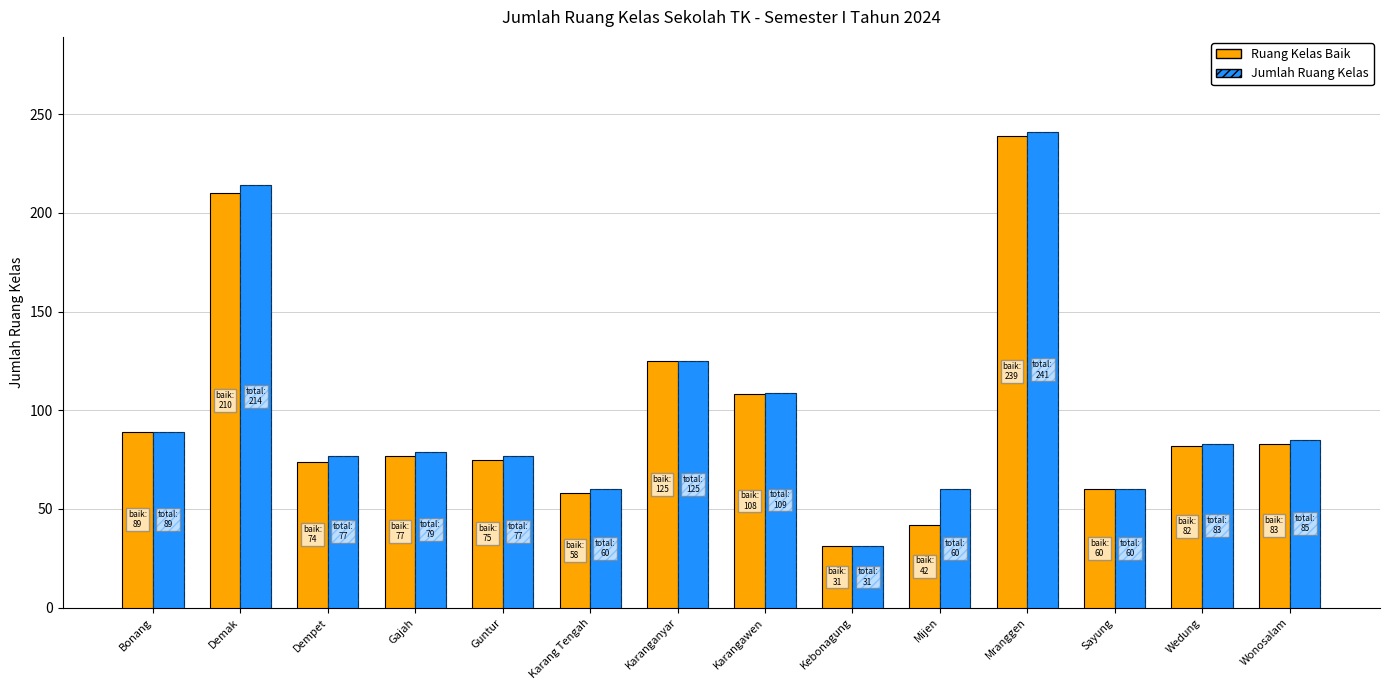

The Ruang Kelas Baik series shows 317 at Demak. True or false?

False